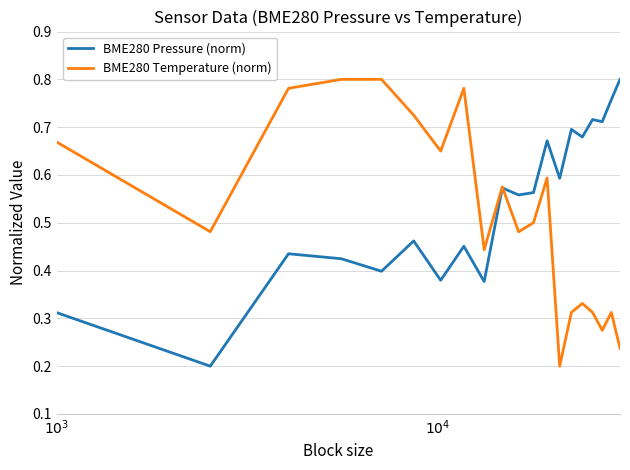

True or false: BME280 Temperature (norm) and BME280 Pressure (norm) intersect in this chart.

True